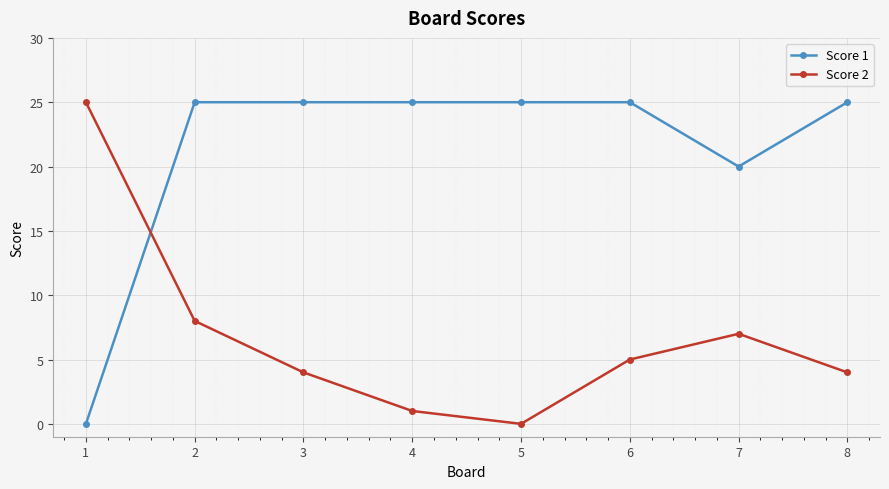

What is the difference between the maximum and minimum values in the Score 2 series?

25